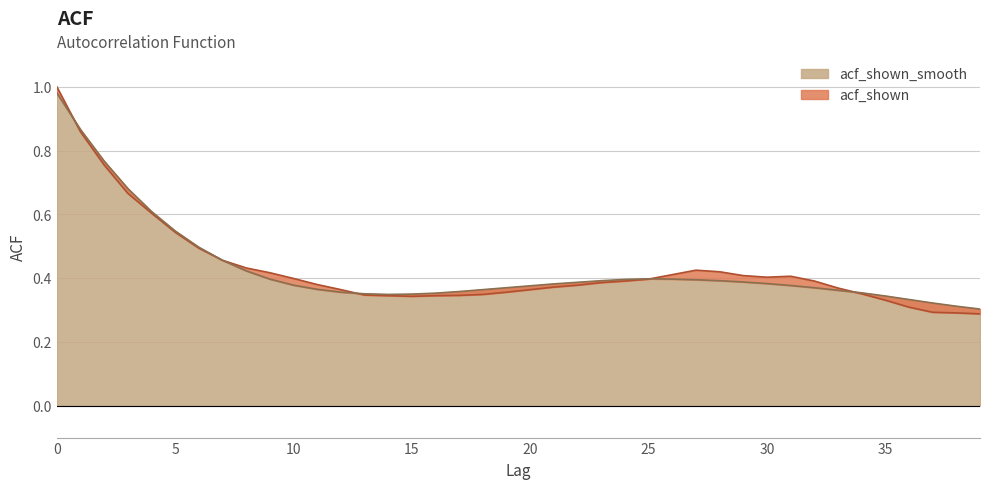

Which label corresponds to the smallest value in the chart?

39